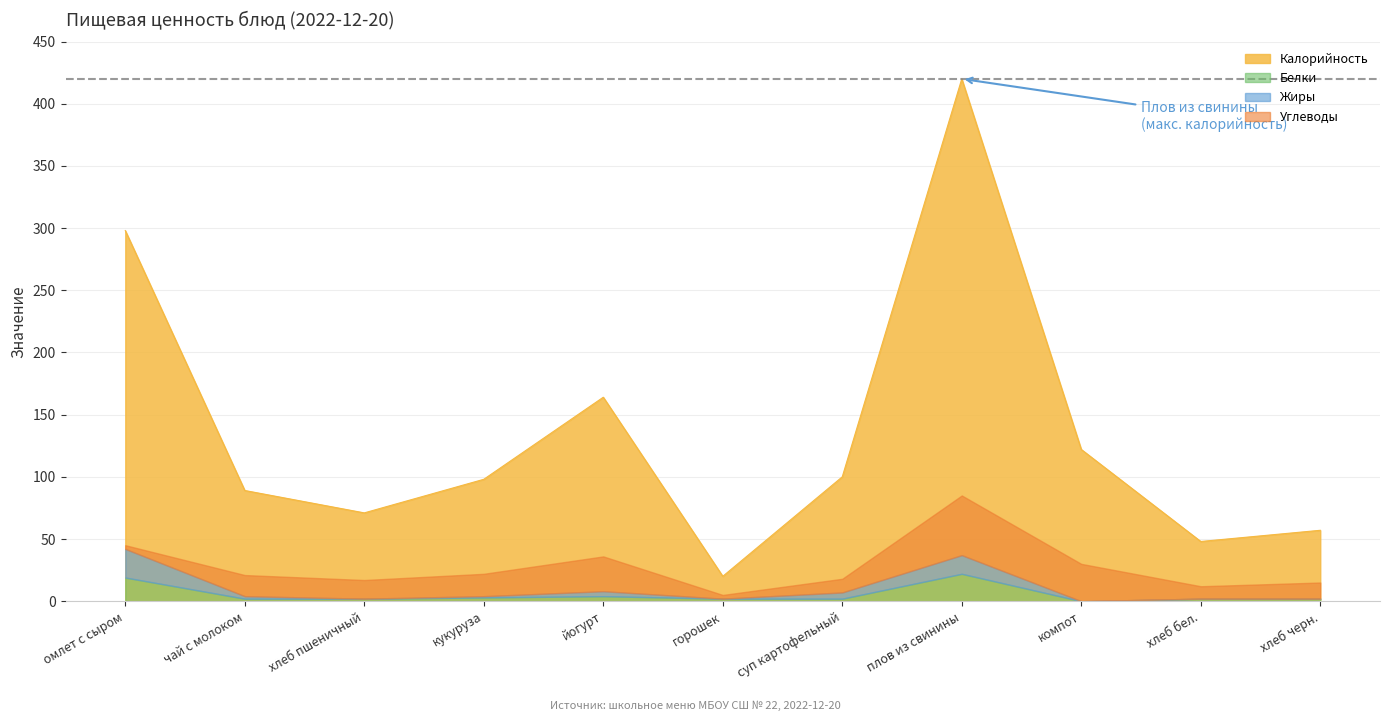

Between хлеб пшеничный and суп картофельный, which series saw the biggest shift?

Калорийность